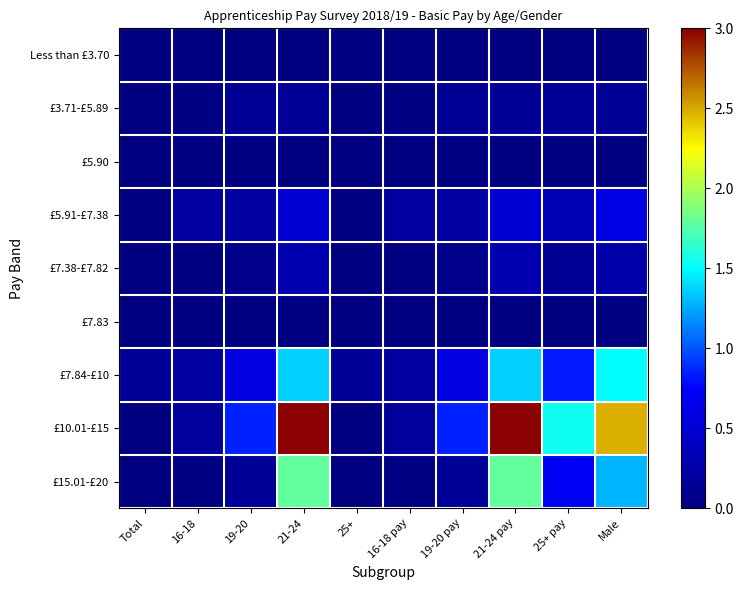

What is the maximum value shown in the chart?

3.0